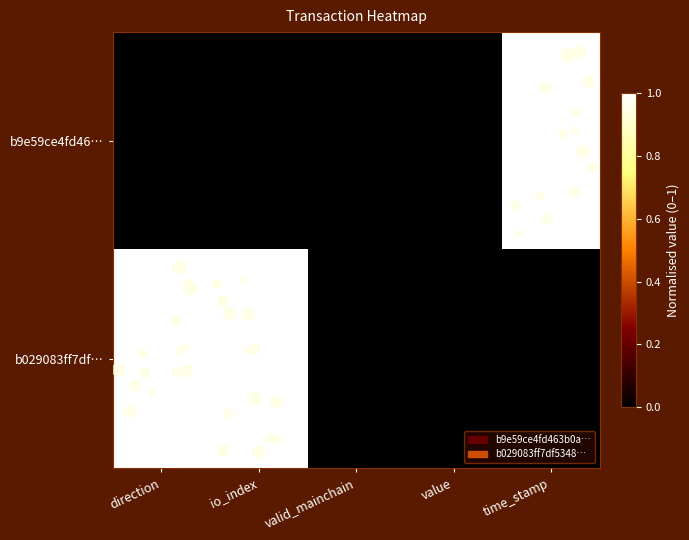

At which category is the sum across all series the highest?

direction